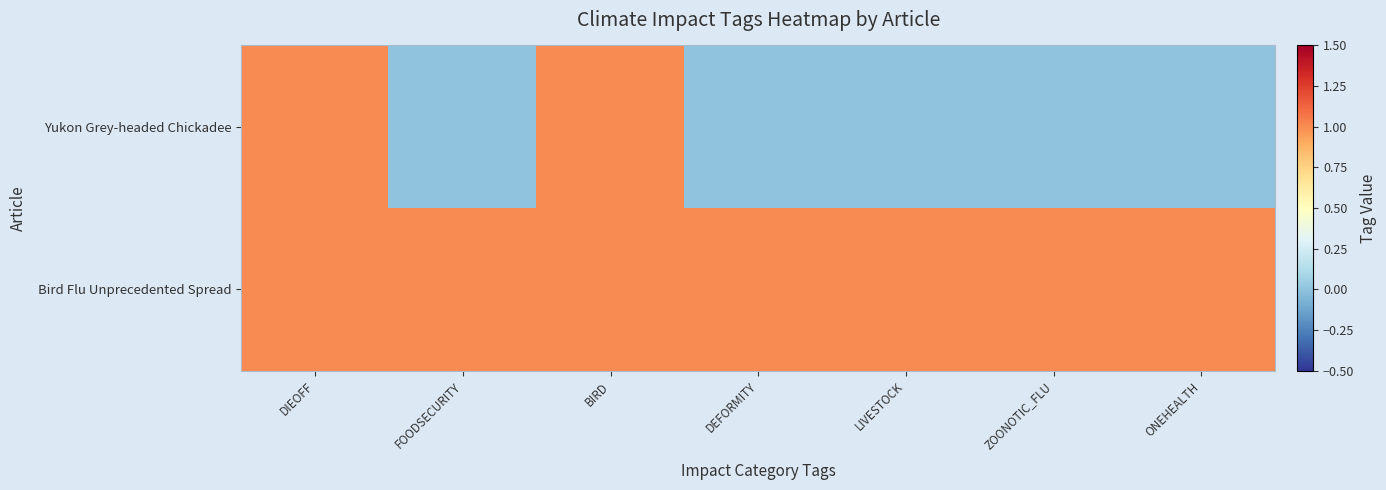

What is the maximum value shown in the chart?

1